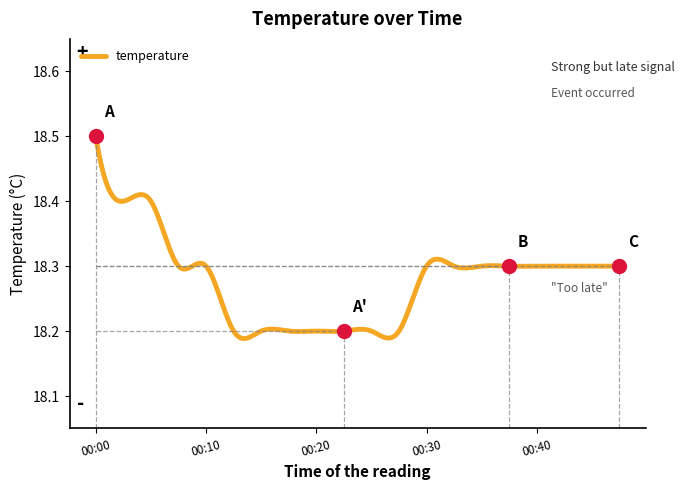

What is the difference between the maximum and minimum values?

0.3